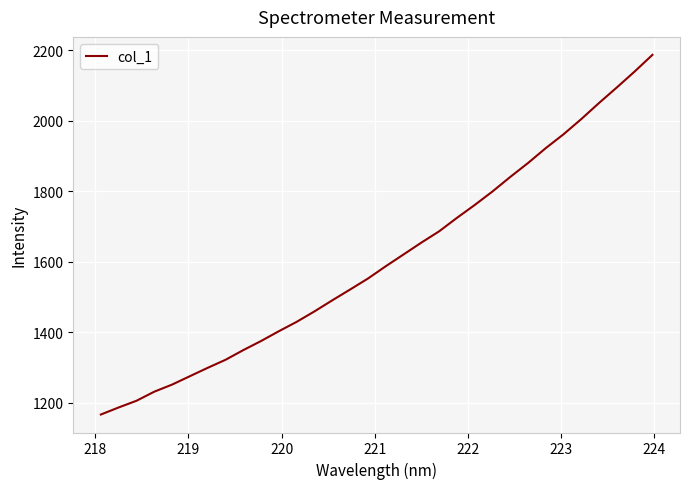

What is the greatest value displayed?

2186.8